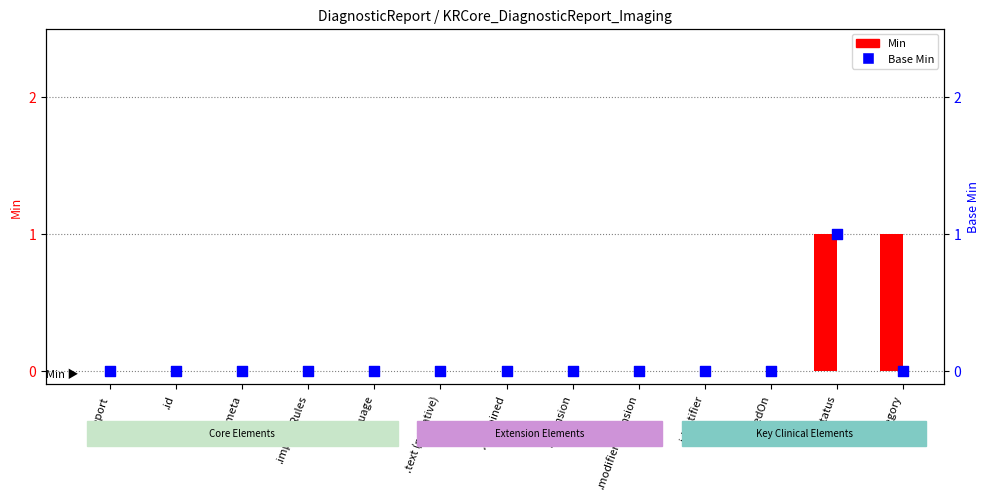

At how many categories does at least one series exceed 0?

2